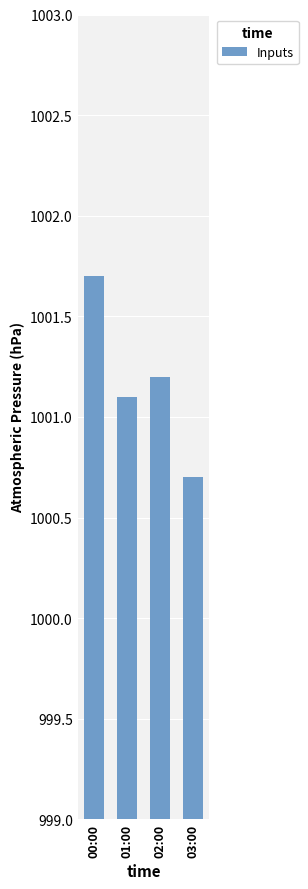

Reading left to right, list all the values displayed in this chart.

00:00=1001.7	01:00=1001.1	02:00=1001.2	03:00=1000.7